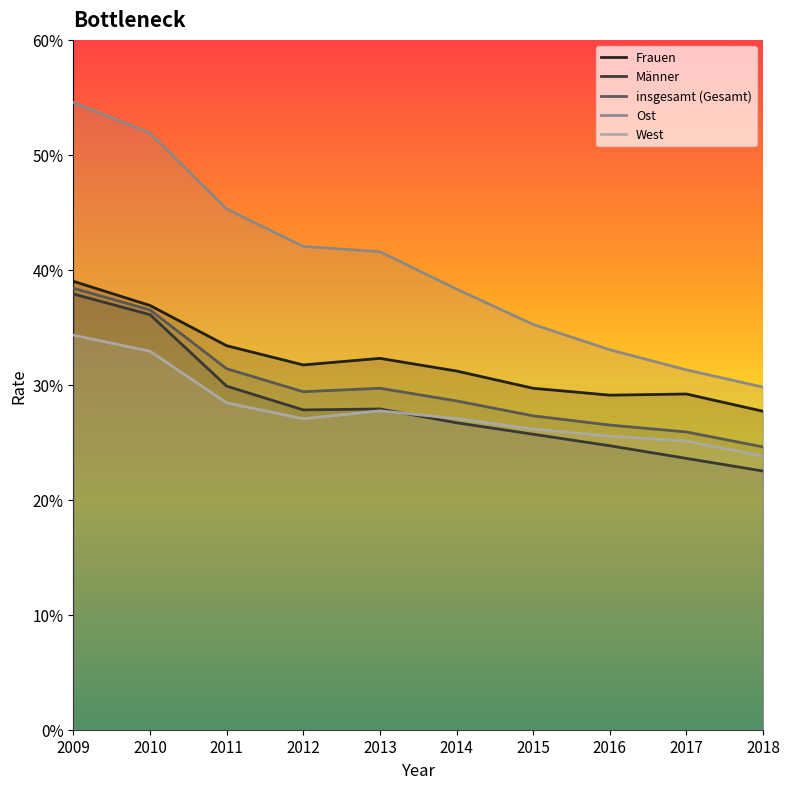

At which category does West reach its first local valley?

2012